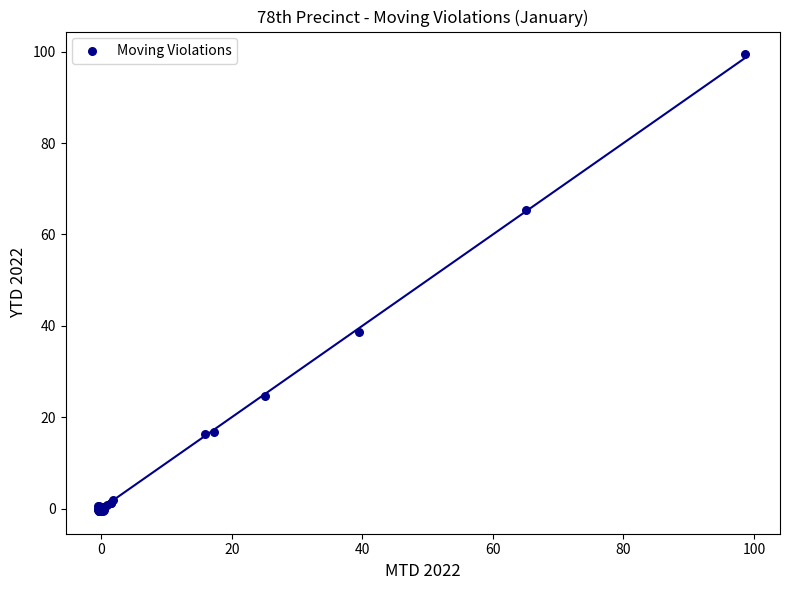

What Y value in the scatter plot is closest to 49?

38.7